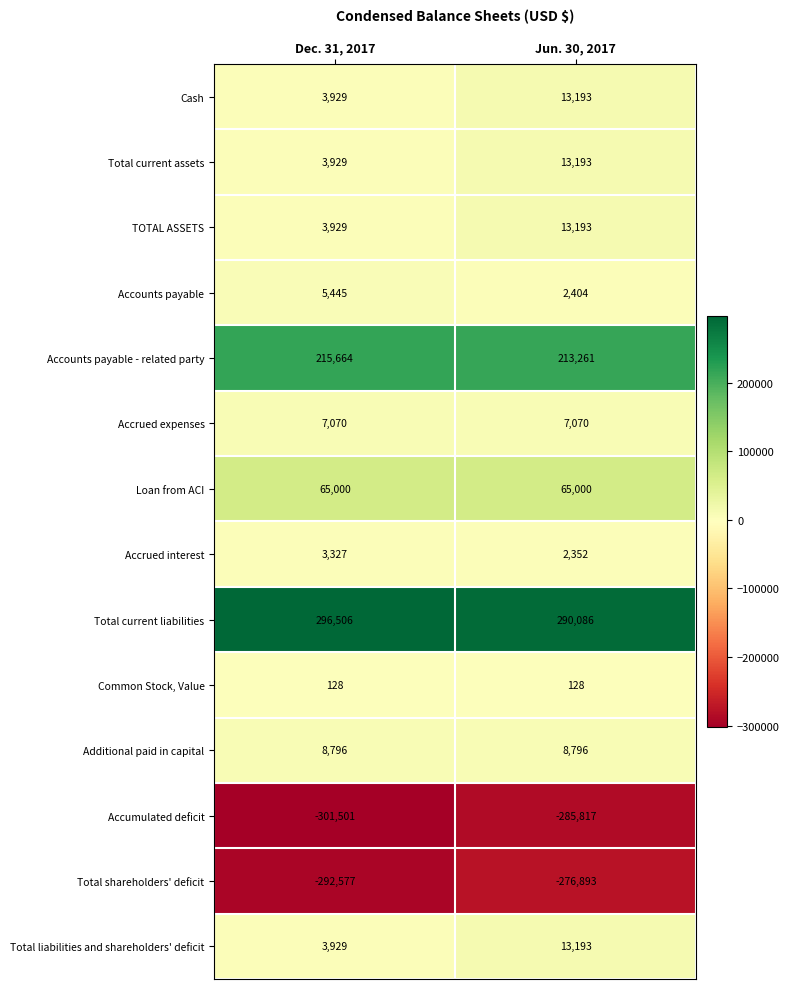

Count the number of data series in this chart.

14